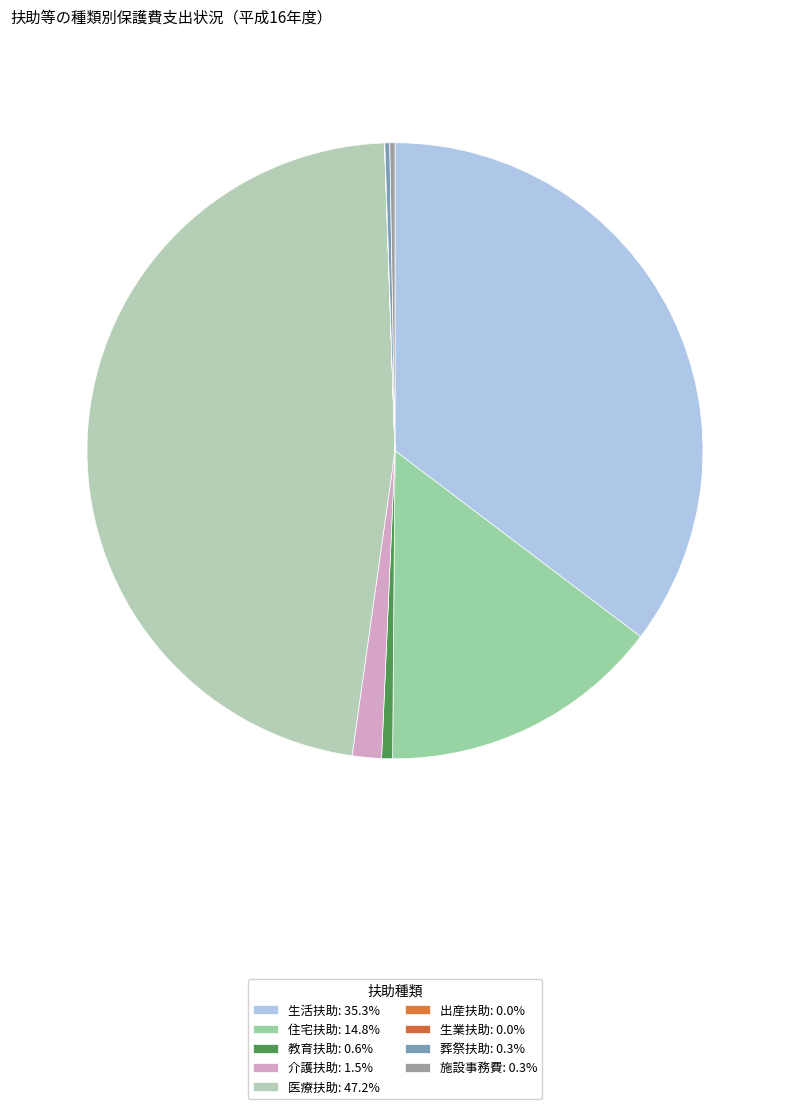

What percentage do 葬祭扶助 and 医療扶助 together represent?

47.5%